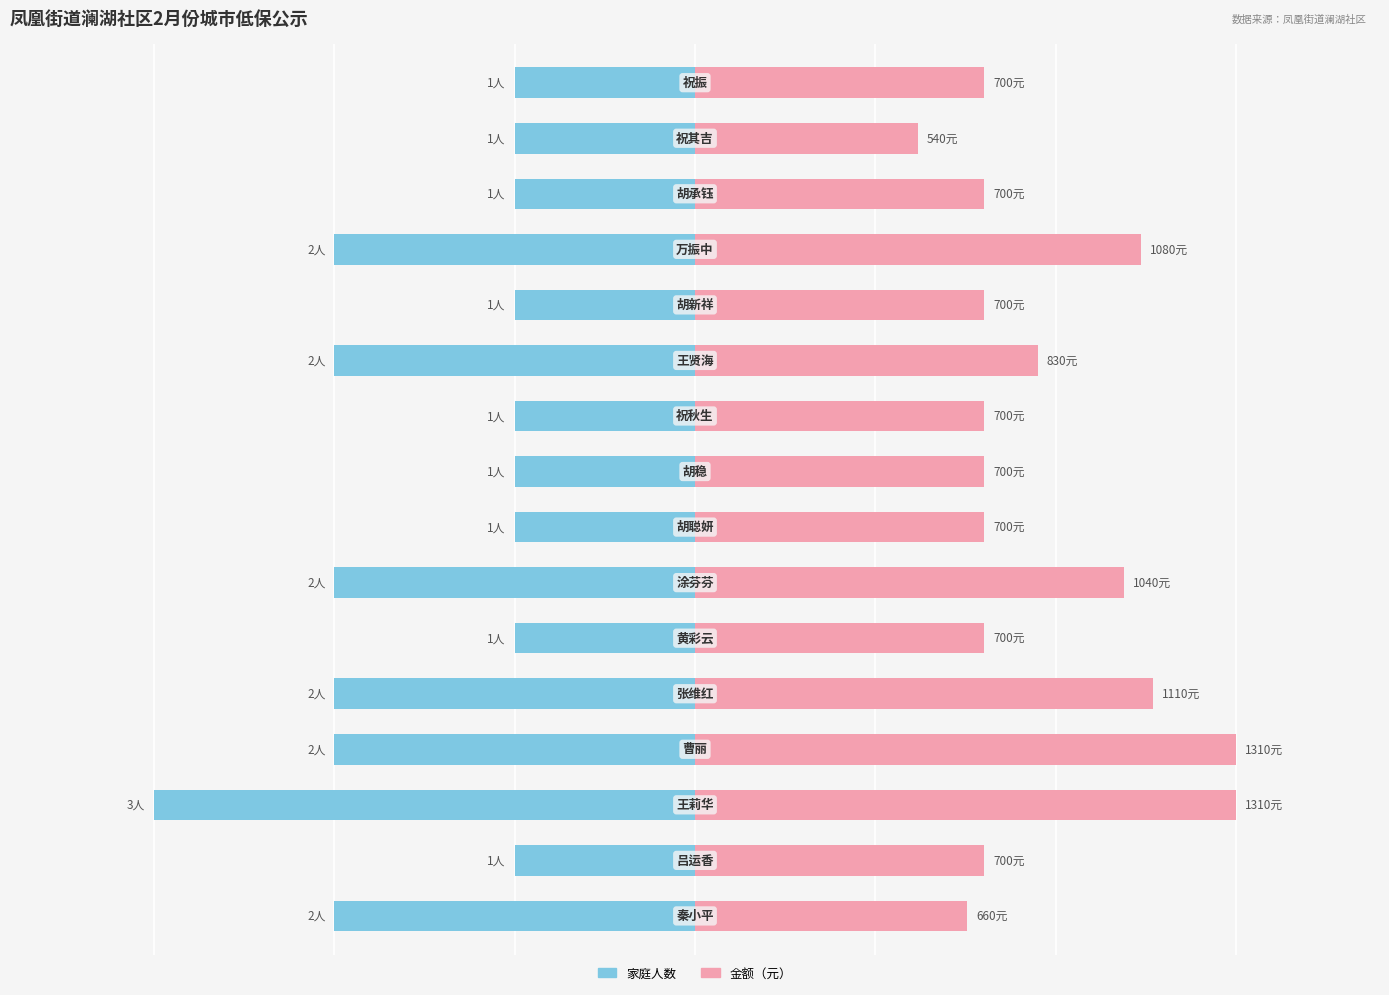

Are the bars horizontal?

Yes